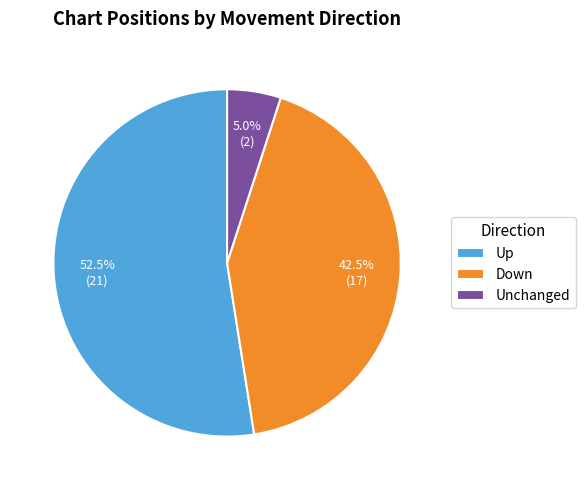

Which category accounts for the majority?

Up